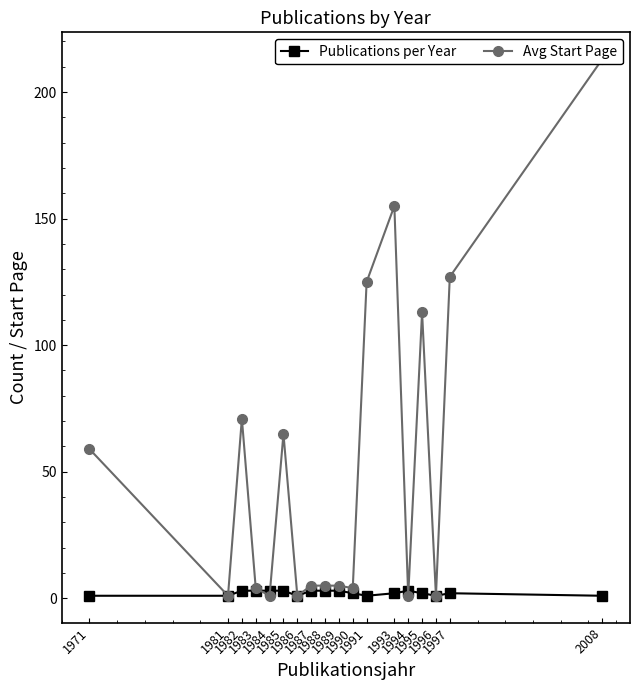

What is the sum of all Avg Start Page values?

956